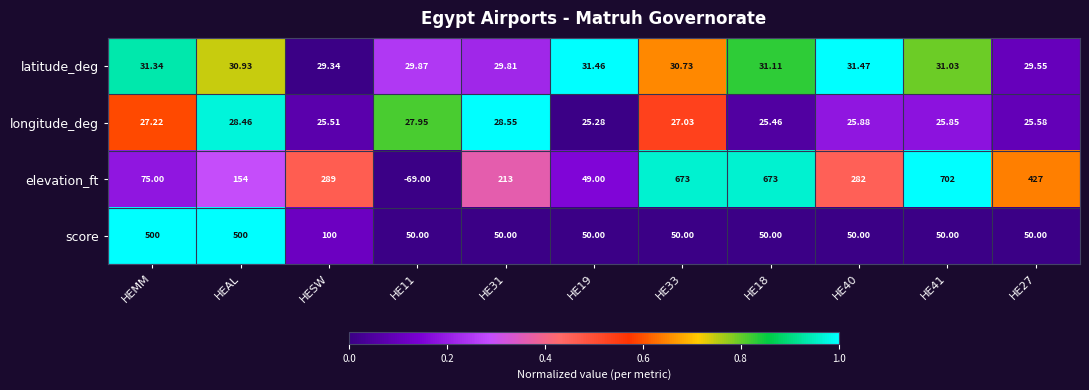

At which label does latitude_deg first exceed 30?

HEMM